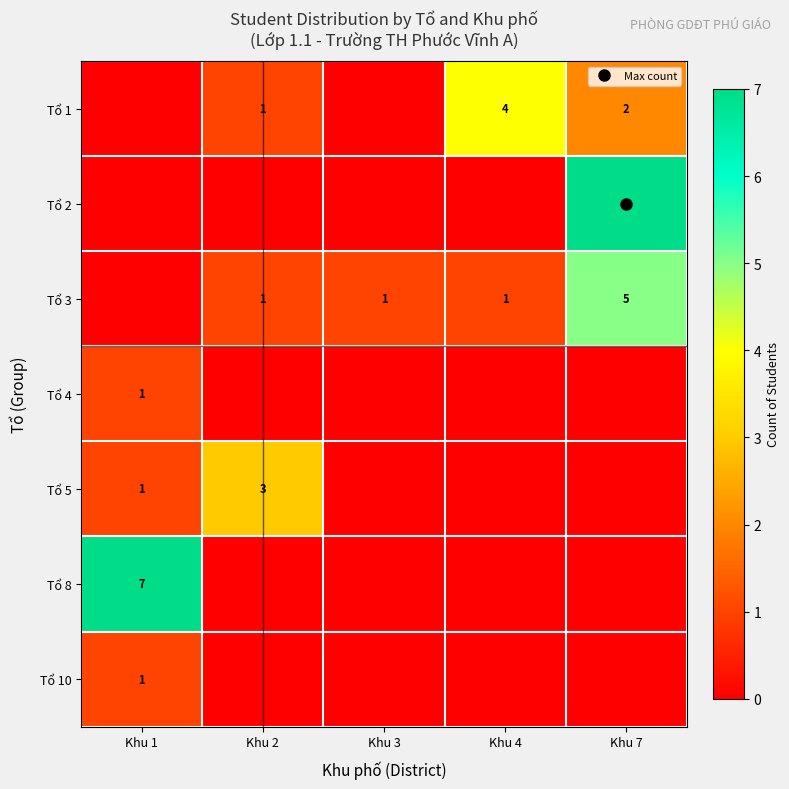

List the labels in order of Tổ 5 value, smallest first.

Khu 3, Khu 4, Khu 7, Khu 1, Khu 2